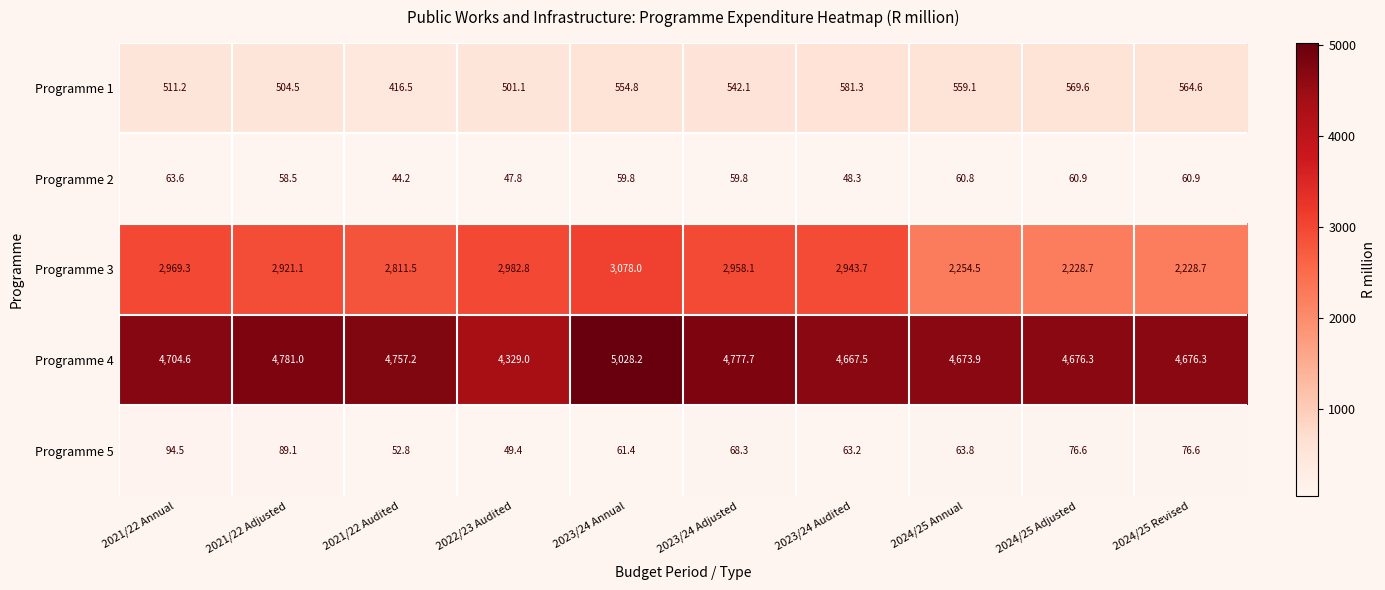

What is the total value across all series at 2022/23 Audited?

7910.1